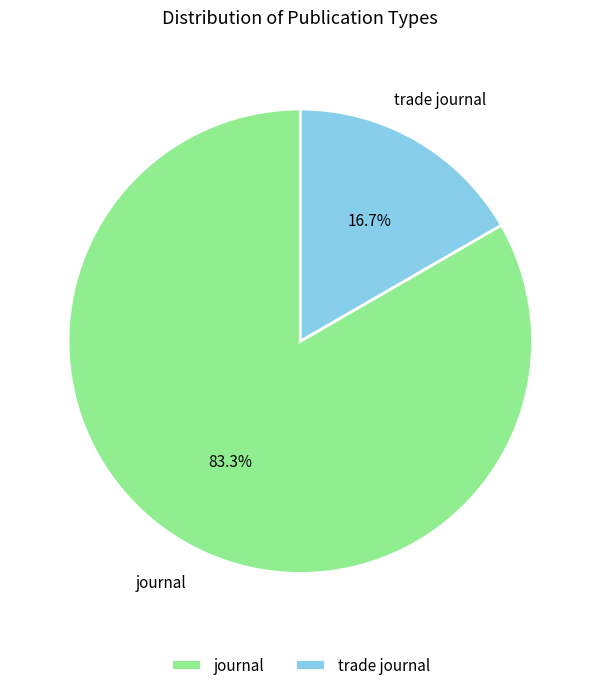

Is it true that trade journal is 8% of the pie?

False